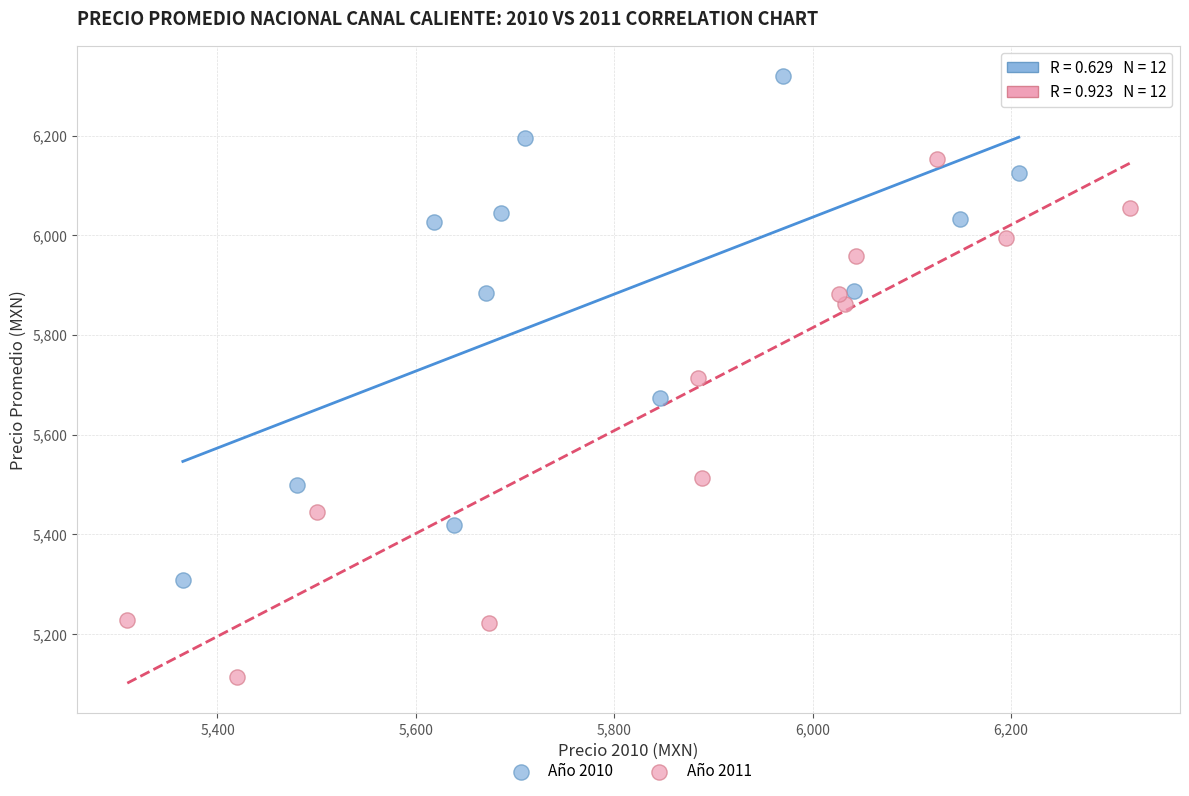

Which series reaches the maximum Y coordinate?

Año 2010